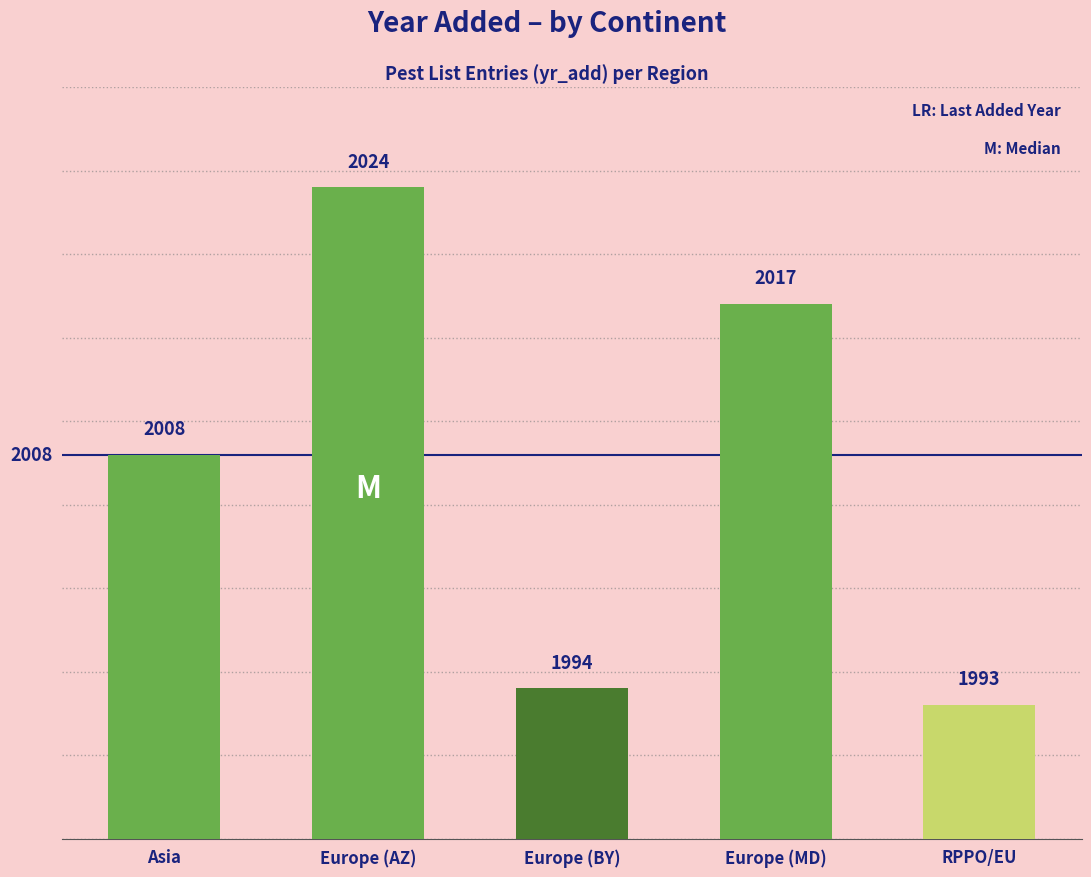

Reading left to right, extract all data points from this chart.

2008	2024	1994	2017	1993